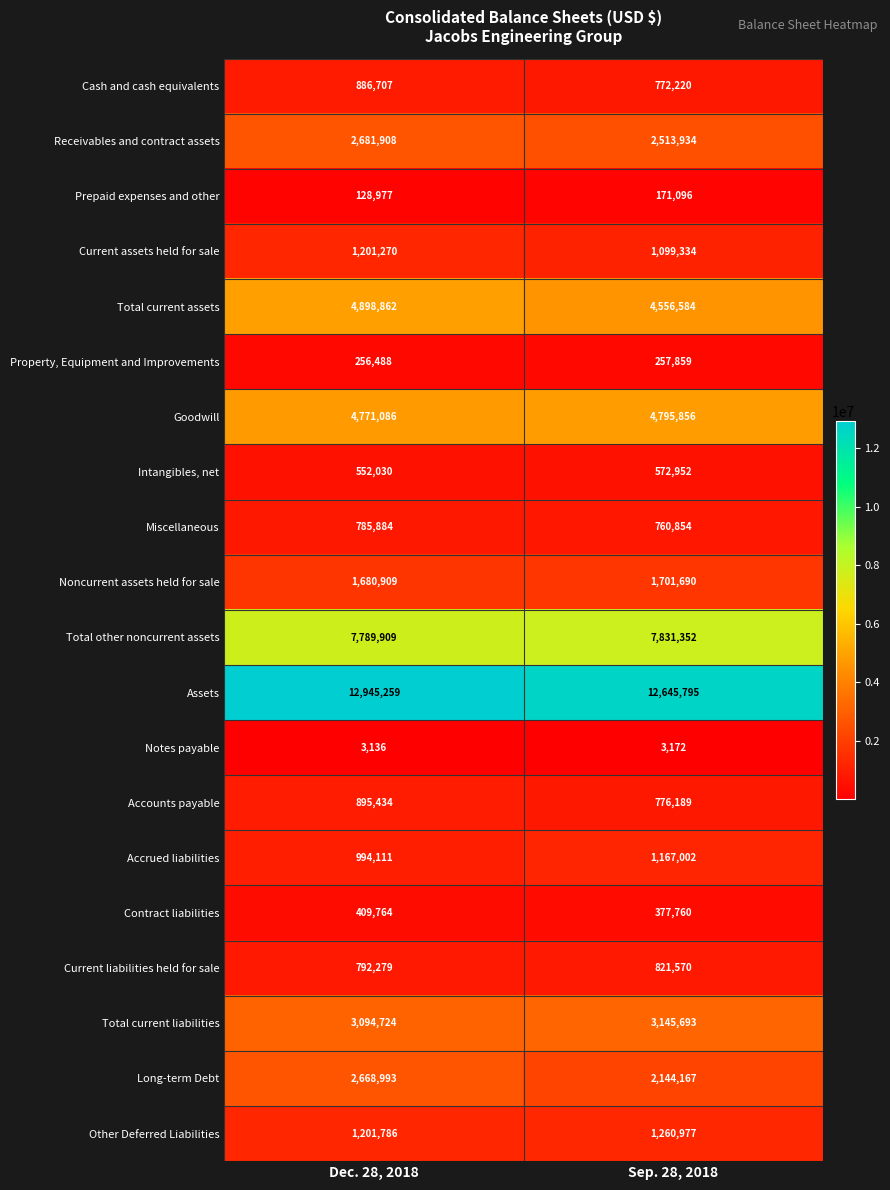

What is the average value of the Current assets held for sale series?

1150302